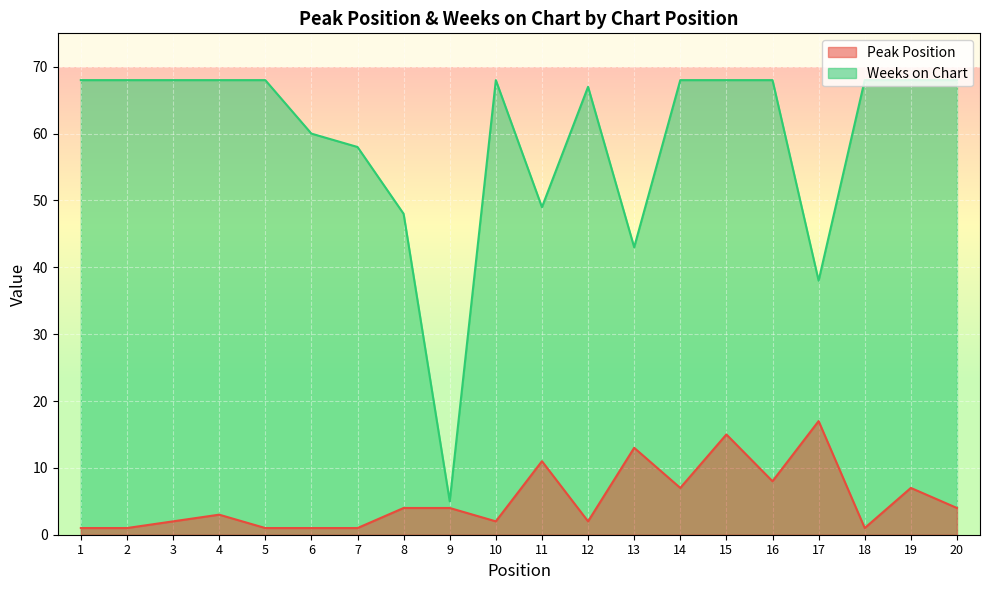

How many values in the Peak Position series exceed 4?

7